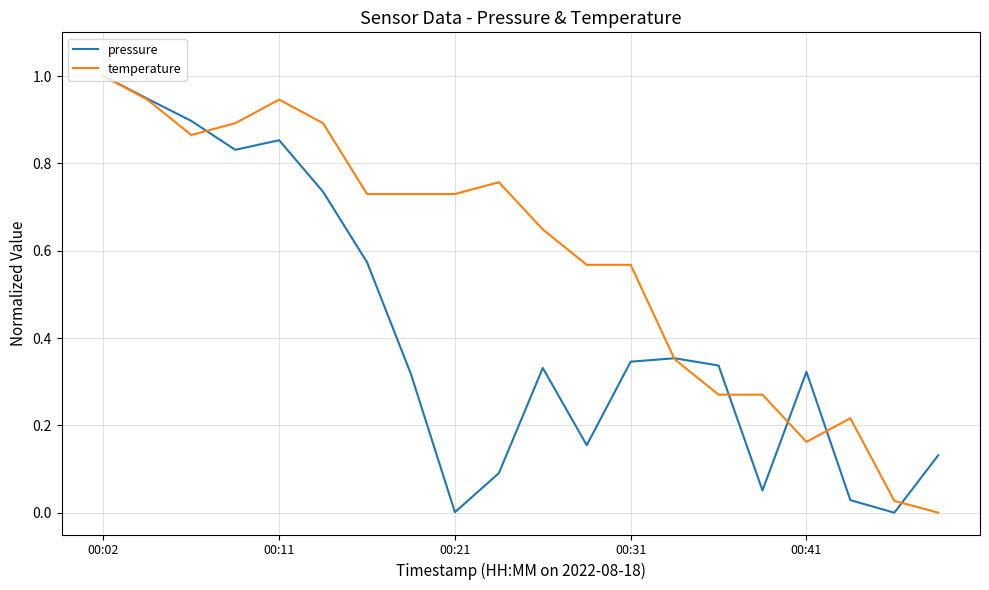

Which series has the largest total across all categories?

temperature